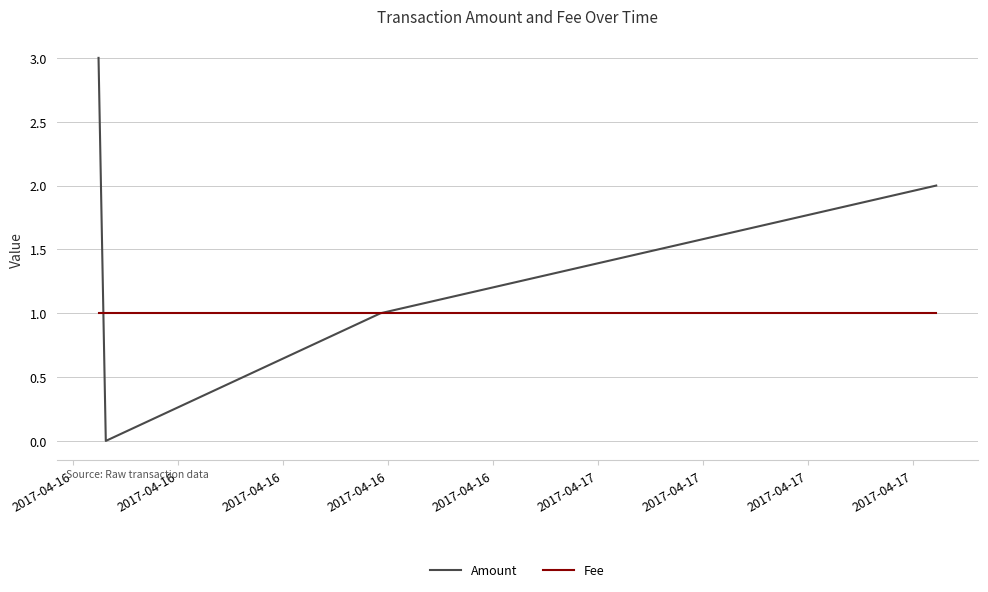

In Amount, how many points are lower than both neighbors (excluding endpoints)?

1